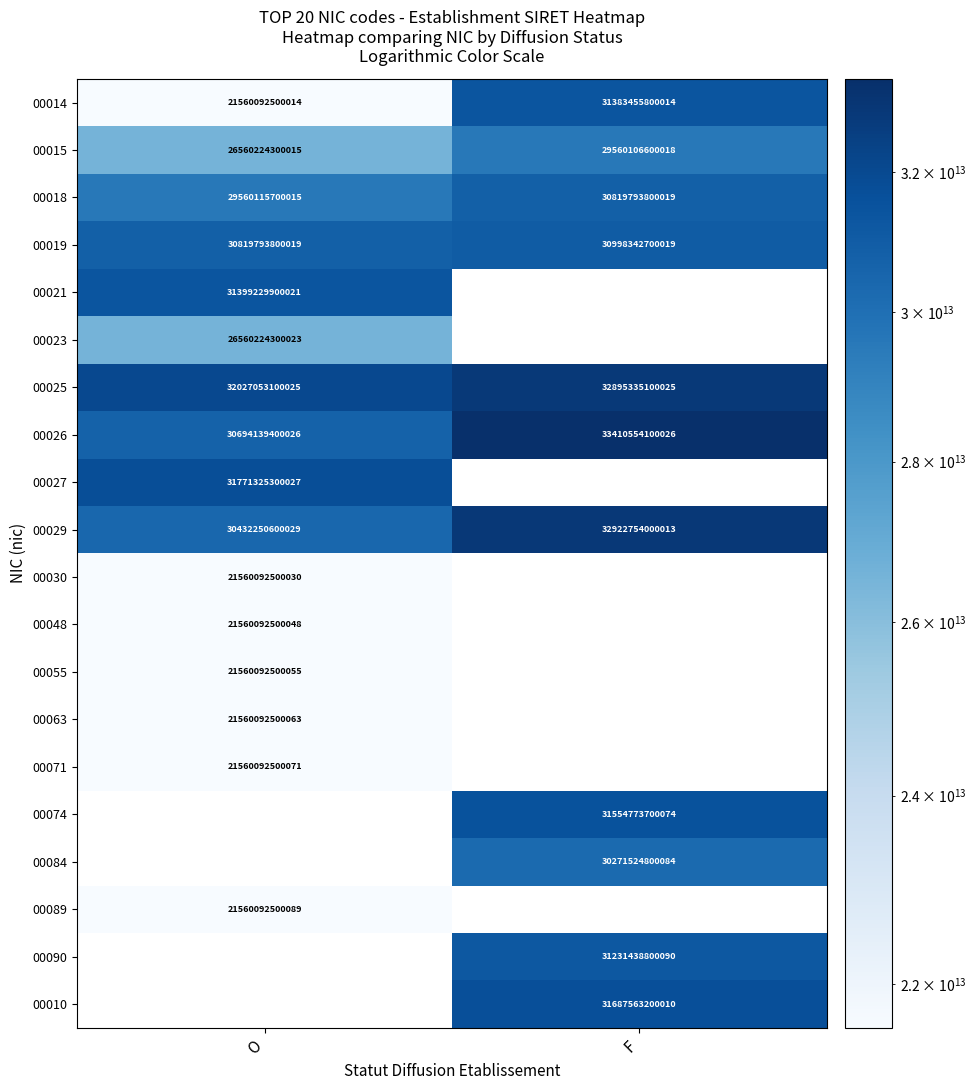

True or false: 00048 has a value of 21560092500048 at O.

True